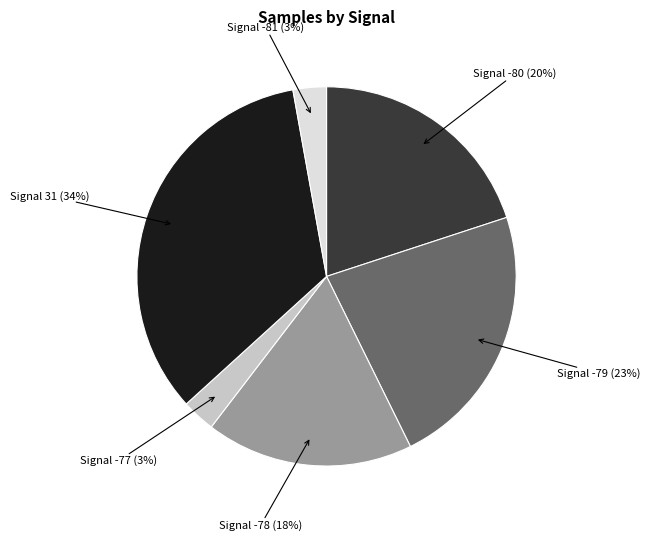

To the nearest percent, what is the difference between the largest and smallest slice percentages?

31%